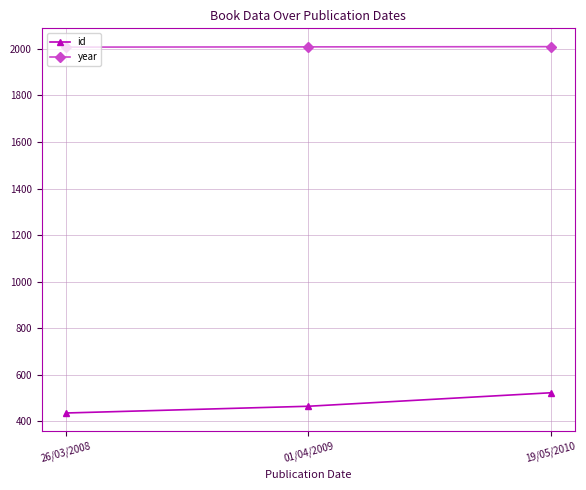

Which series has the largest range (max minus min)?

id